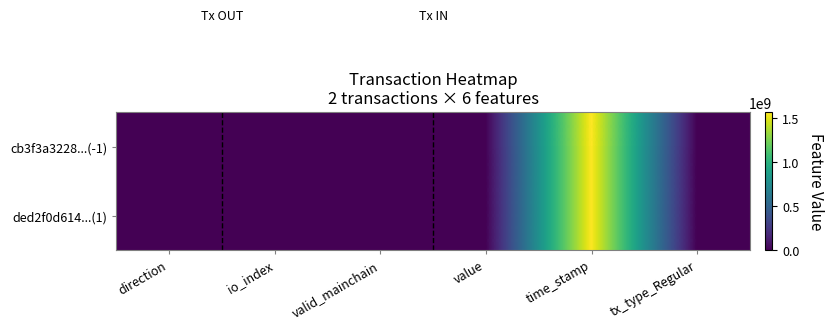

Which label corresponds to the largest value in the chart?

time_stamp